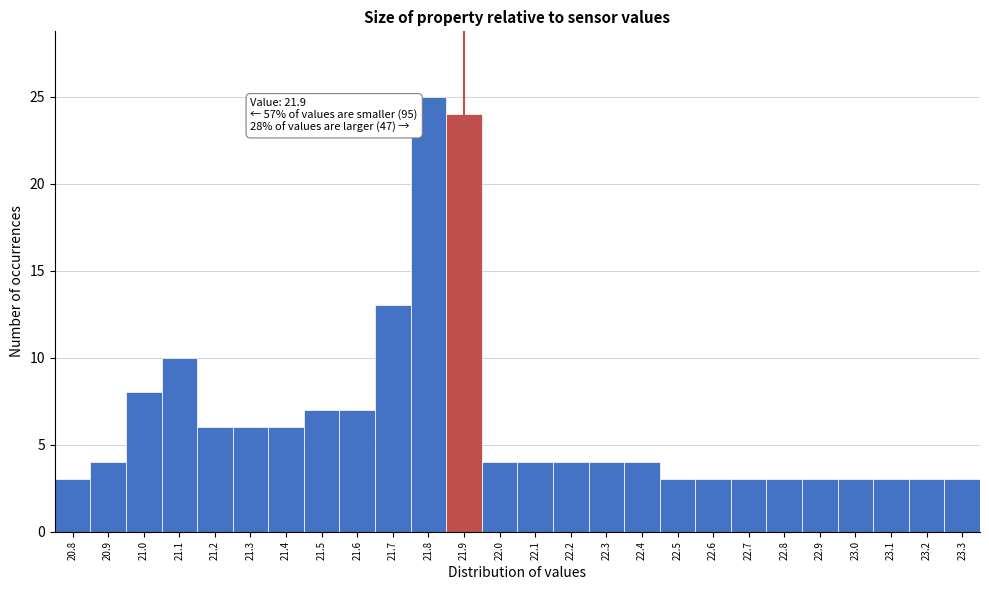

Over which range of the x-axis is the bar tallest?

21.75 to 21.85